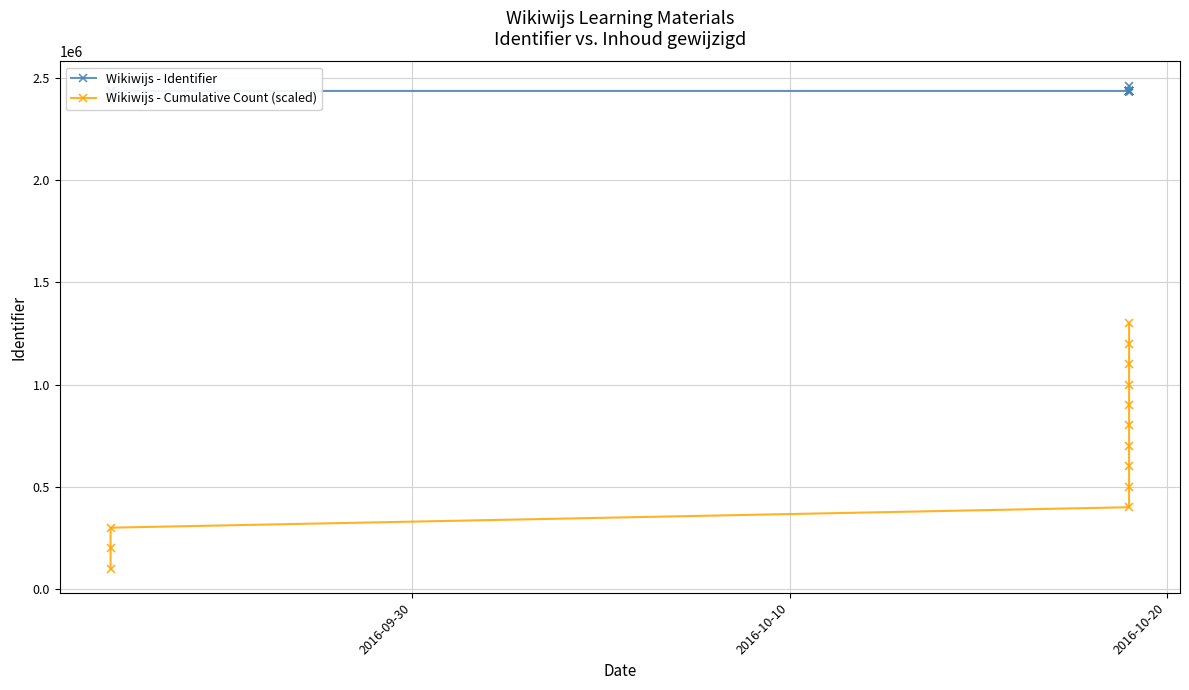

List the series in order of their overall mean, highest first.

Wikiwijs - Identifier, Wikiwijs - Cumulative Count (scaled)